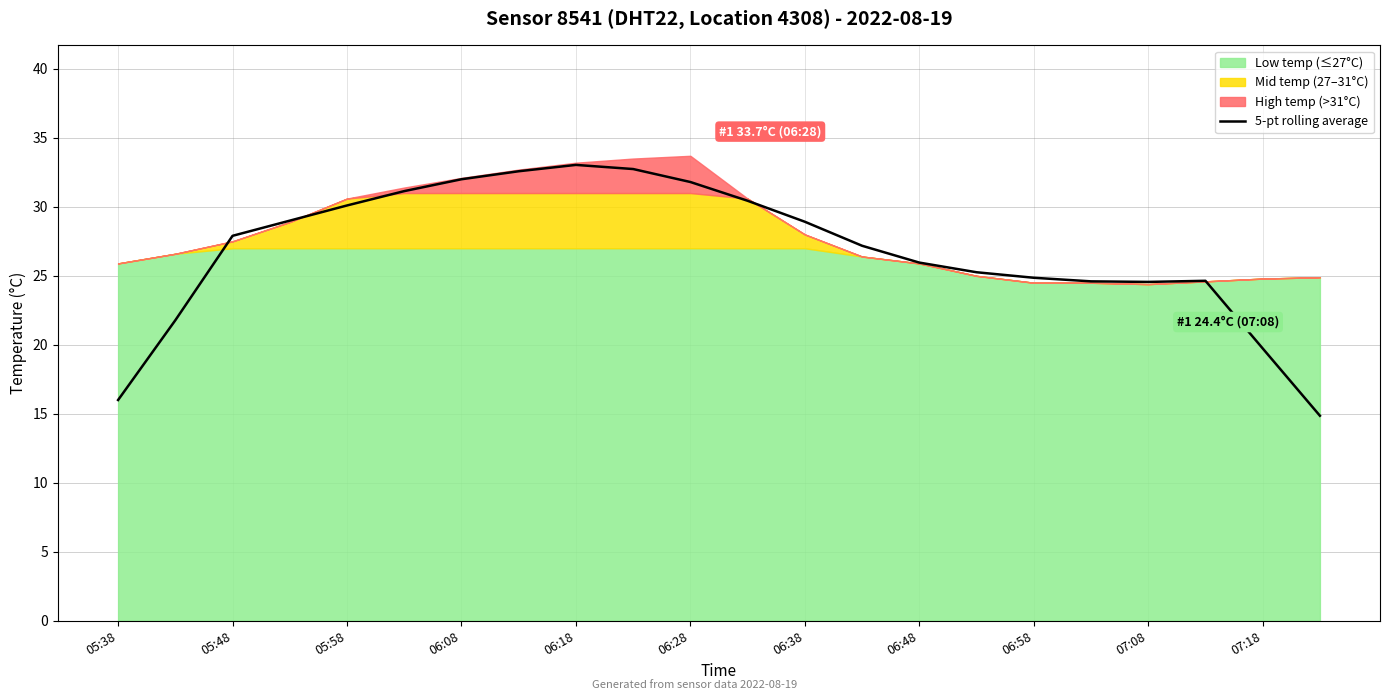

What is the average value?

26.8